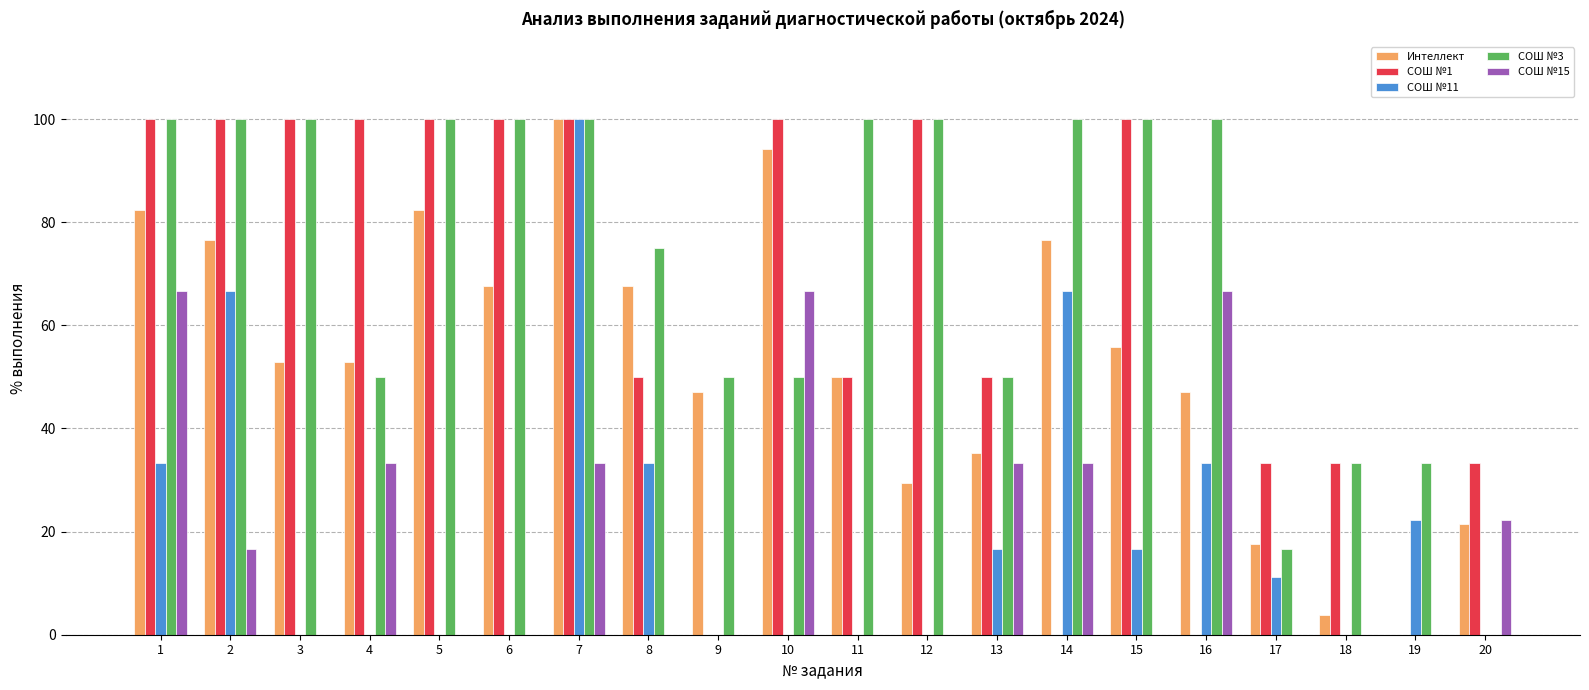

How many distinct data groups are displayed?

5